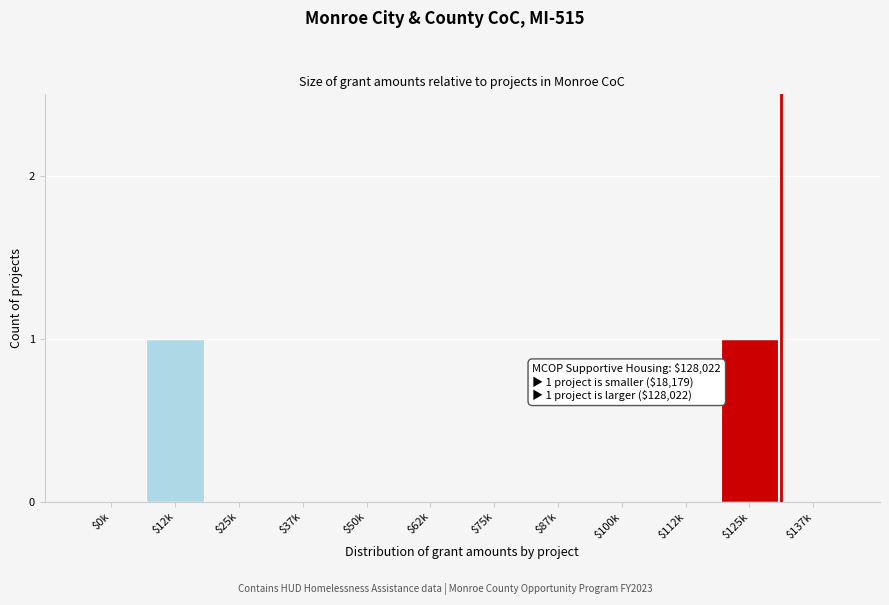

Is it true that the value at $87k is 0?

True